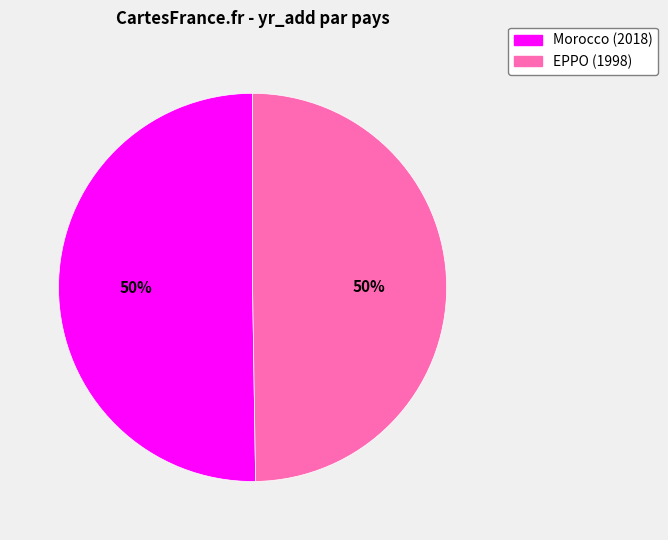

To the nearest percent, what is the combined percentage of EPPO and Morocco?

100%